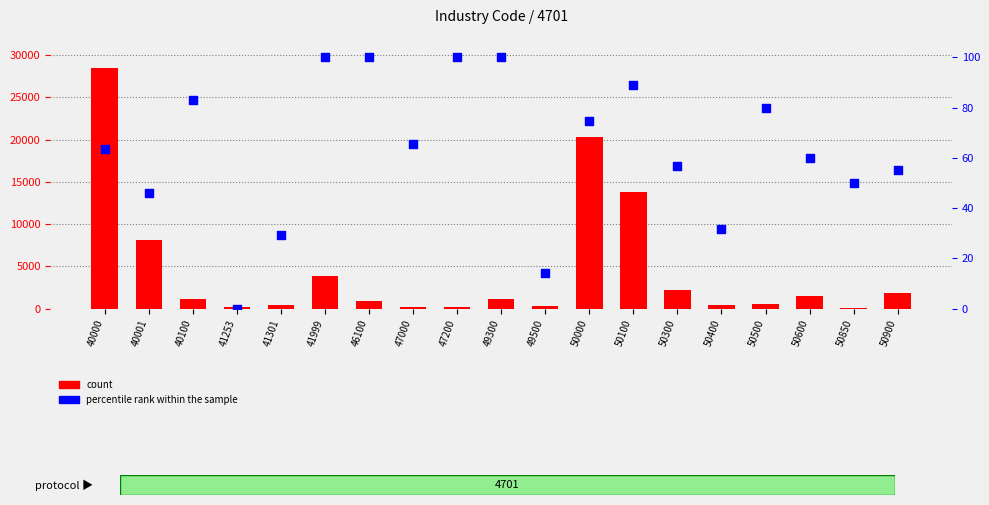

Which series reaches the maximum Y coordinate?

count